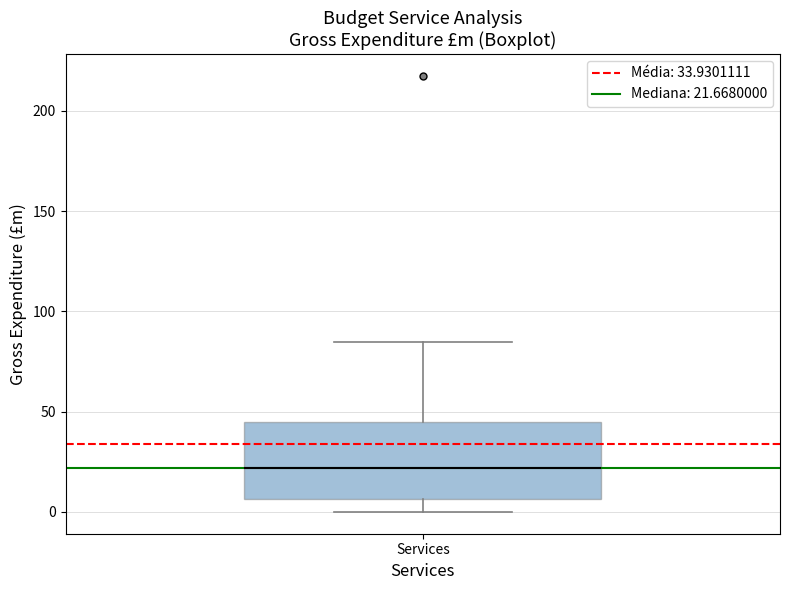

Transcribe this box plot: give where the median line is, the range the box spans, and where the two whiskers end, as read against the y-axis. The values are not printed on the chart, so give them approximately, as read against the axis.

median 20, box 5 to 45, whiskers 0 to 85